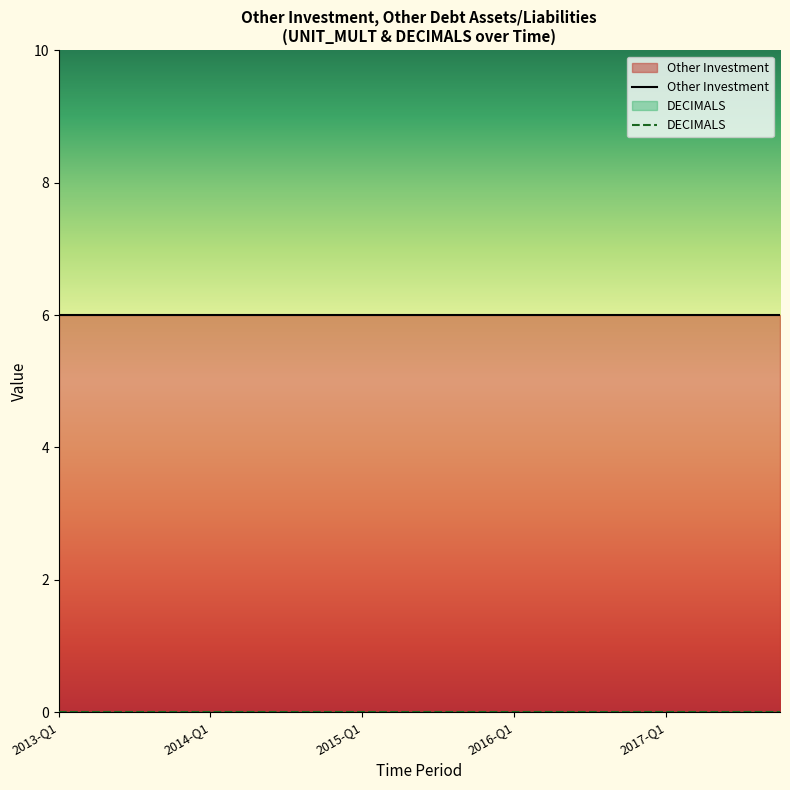

At which category does the chart reach its peak across all series?

2013-Q1